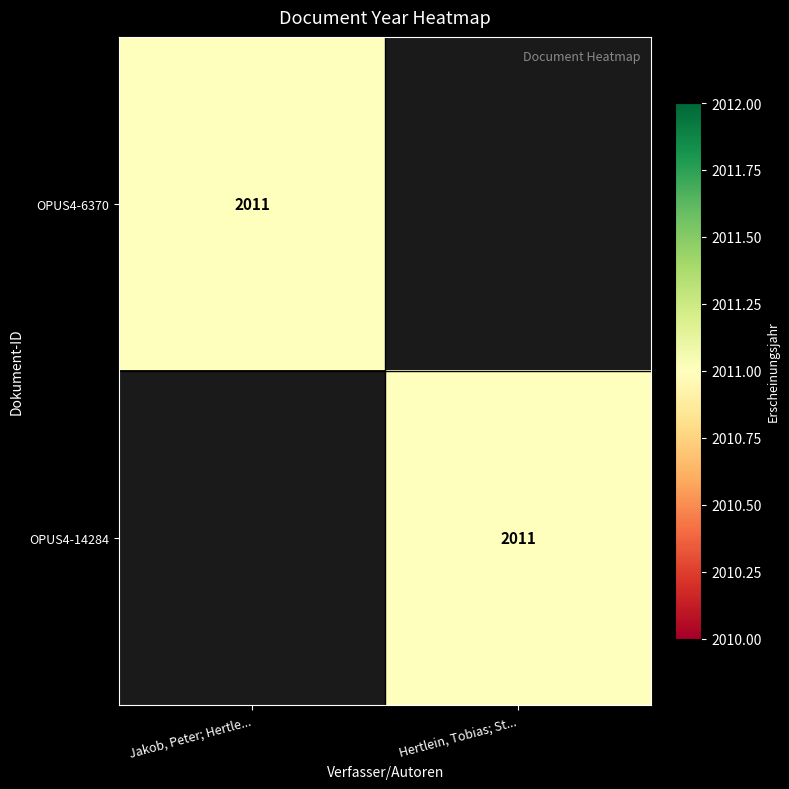

What is the maximum value shown in the chart?

2011